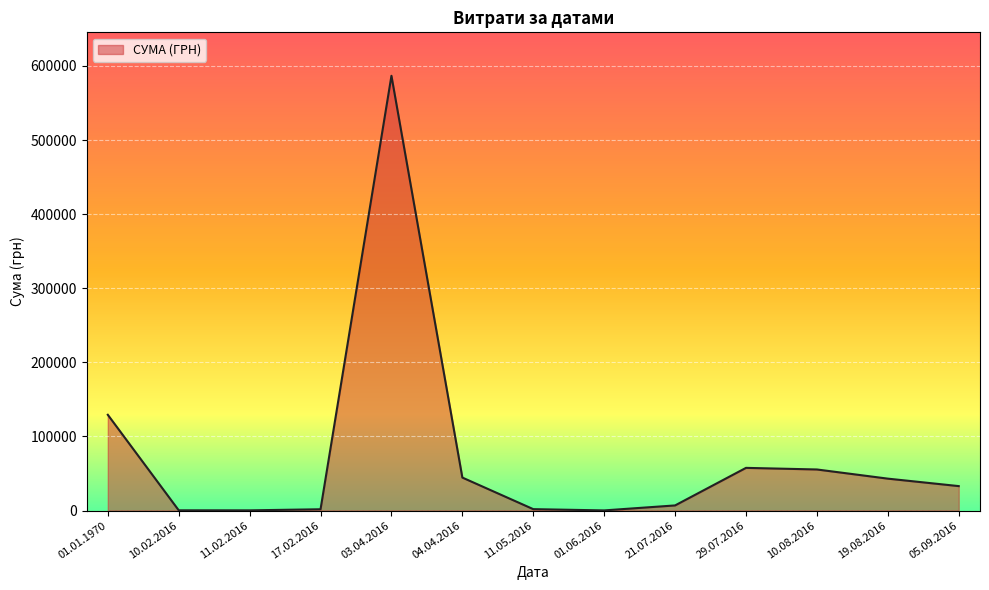

Which category has the highest value across all series?

03.04.2016